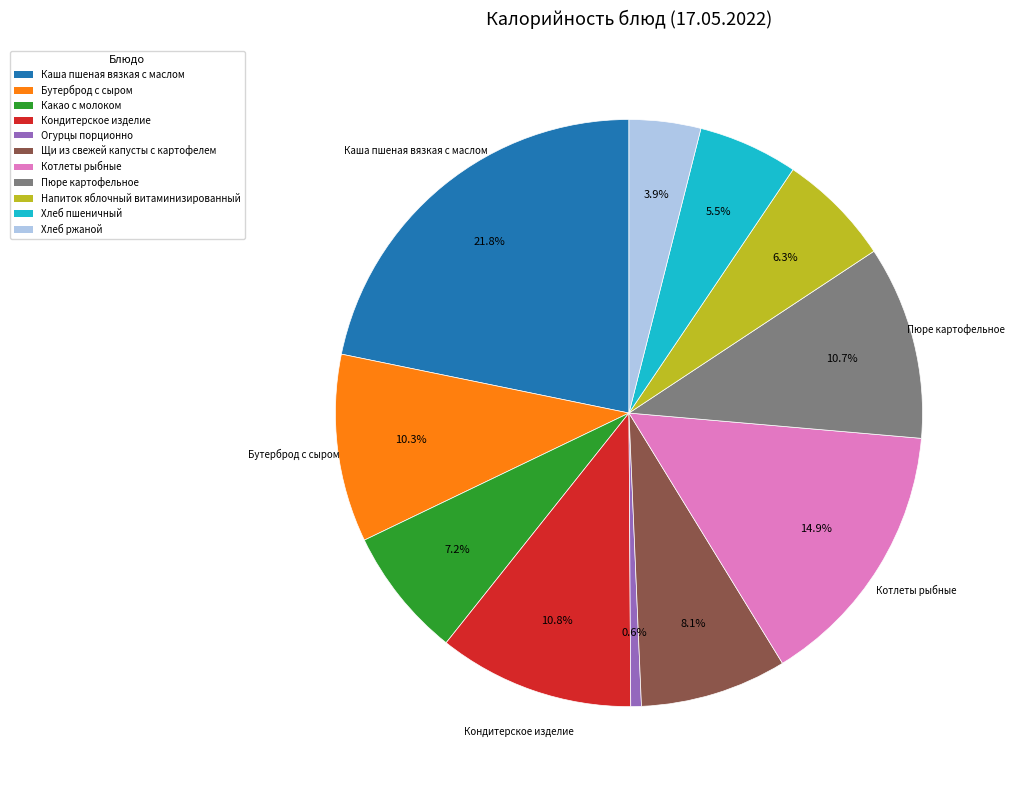

Which slice is the largest?

Каша пшеная вязкая с маслом